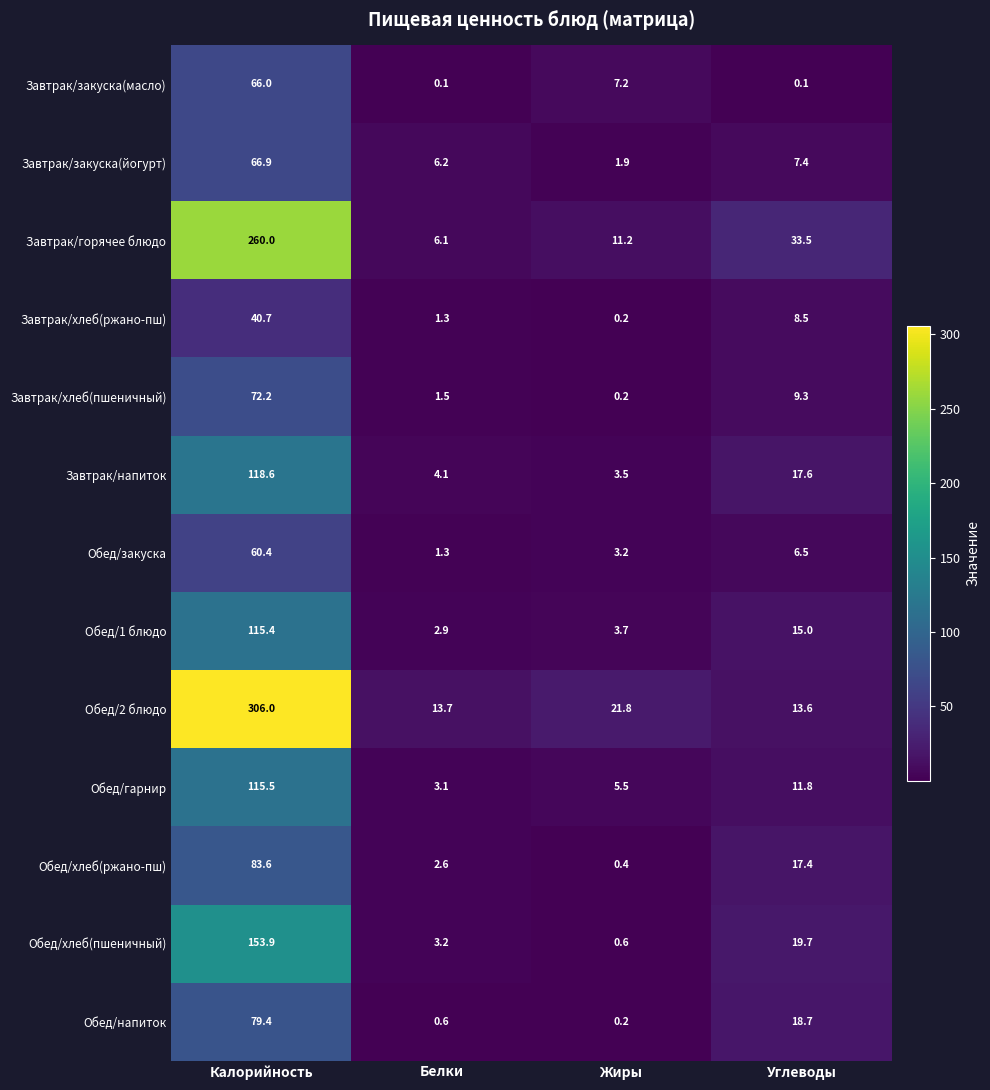

At which category is the sum across all series the highest?

Калорийность